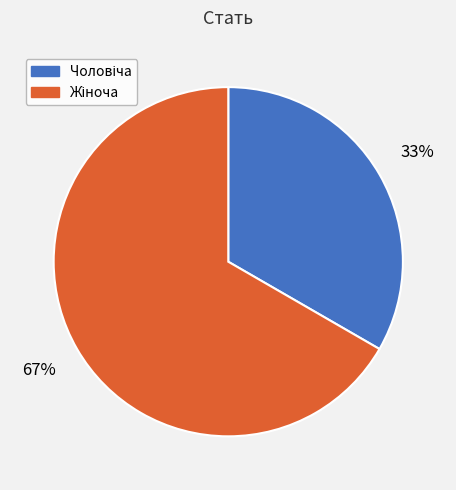

Count the number of slices in the pie.

2